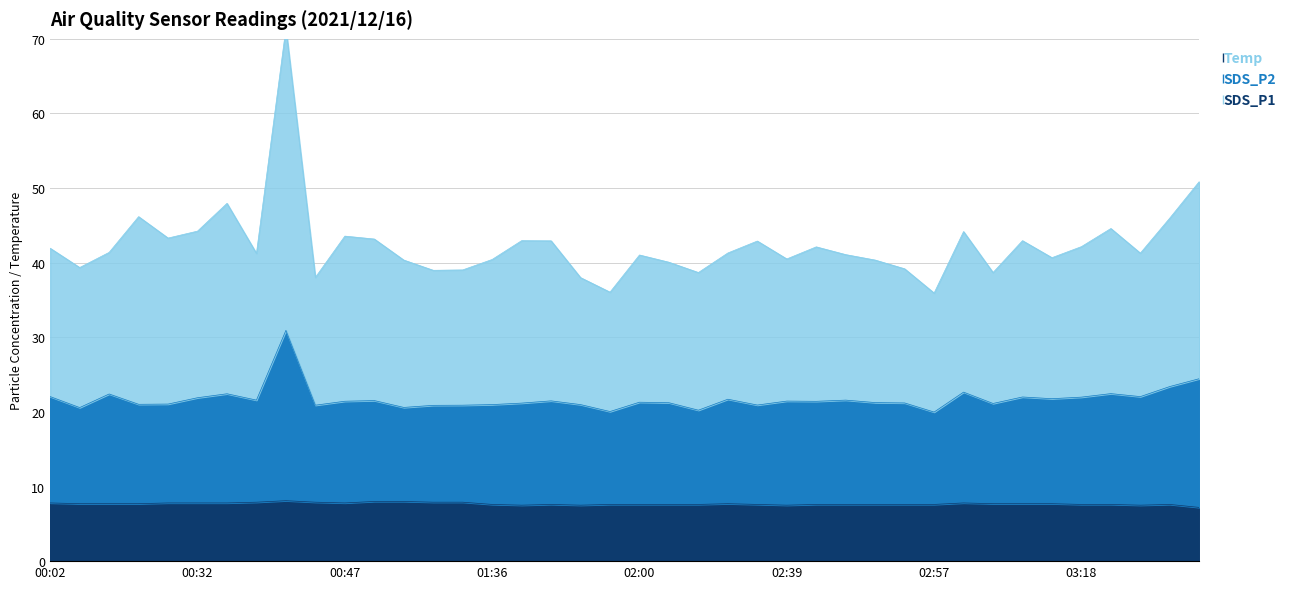

The Temp series shows 7.8 at 00:47. True or false?

True